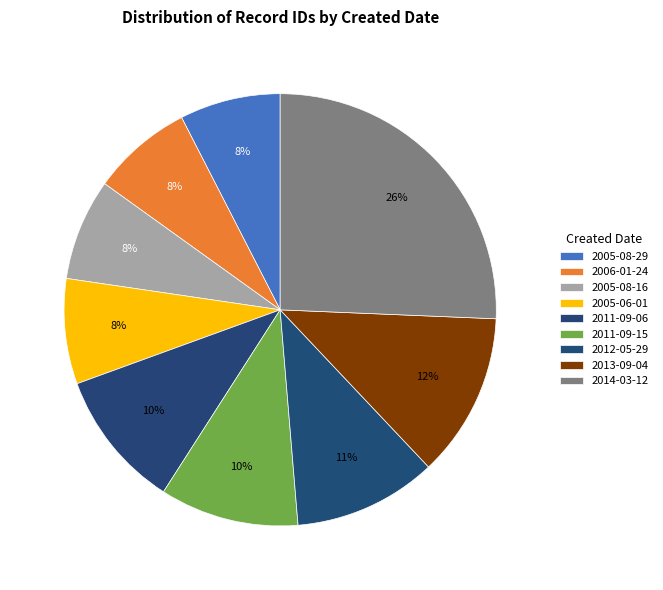

How many slices are in this pie chart?

9